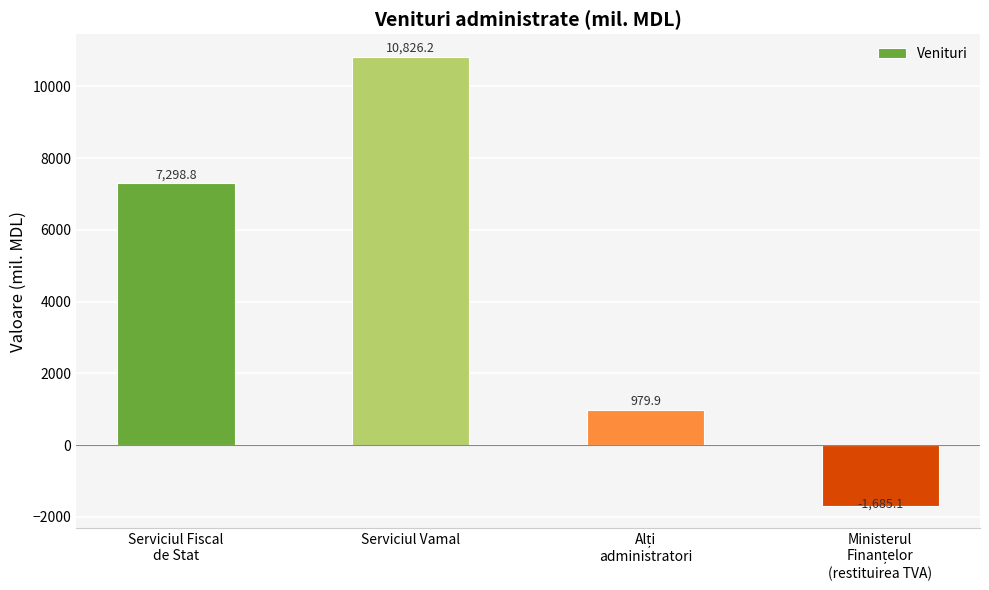

What is the sum of all values?

17419.8